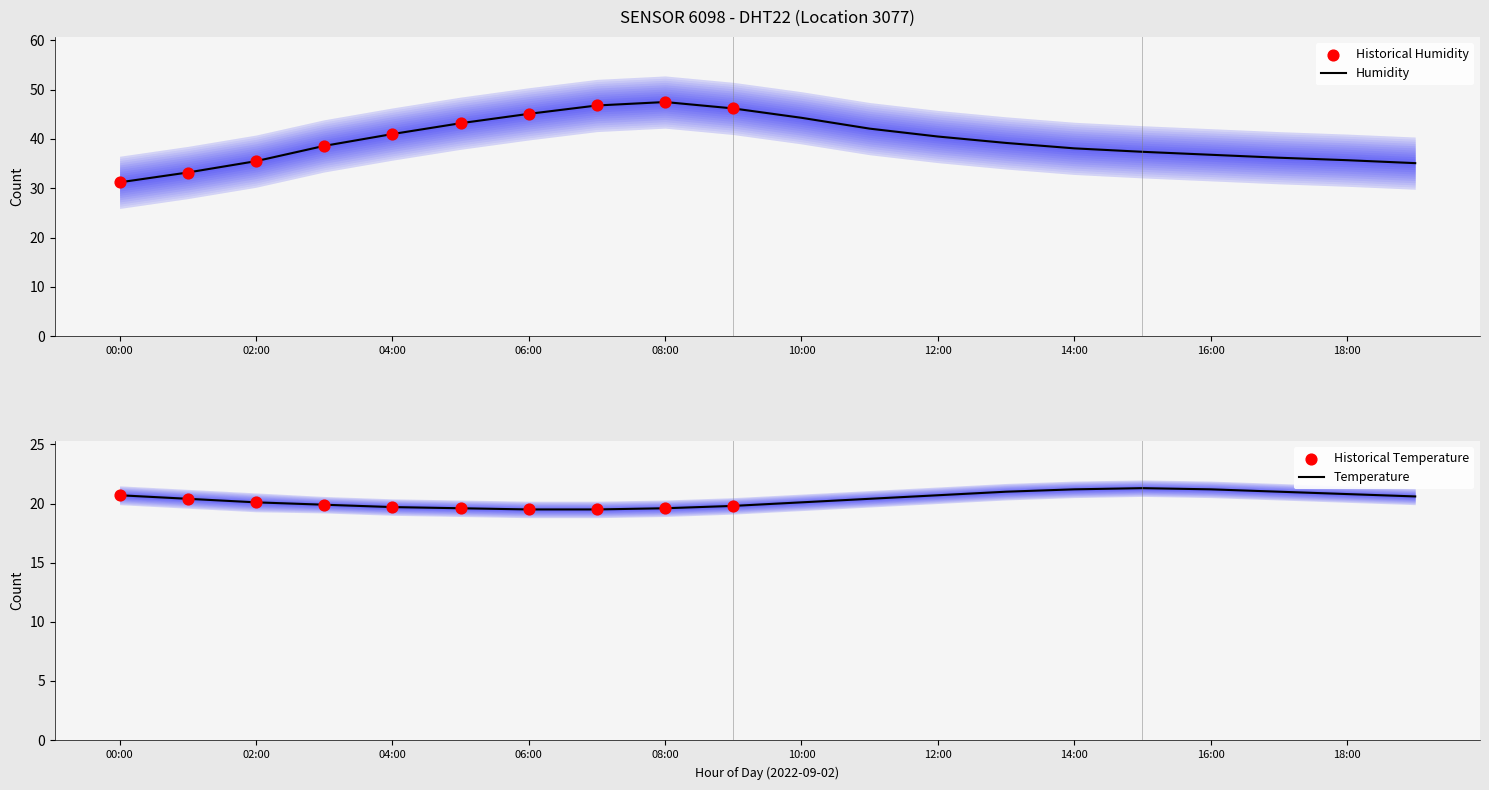

What is the minimum value for Humidity?

31.2